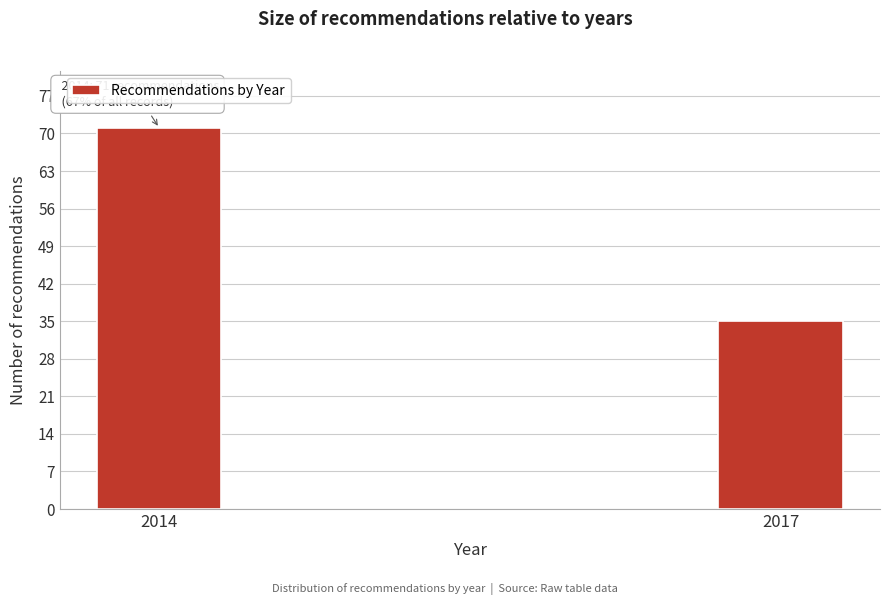

Reading left to right, transcribe all the data shown in this chart.

2014=71	2017=35